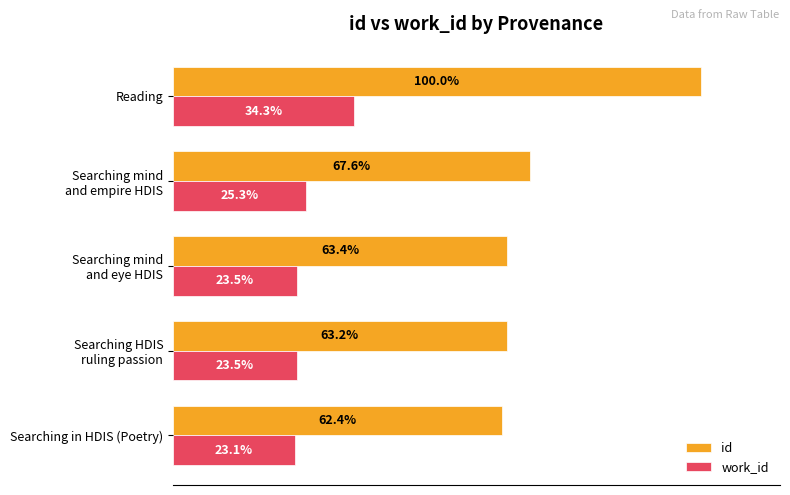

Which series has the widest spread of values?

id